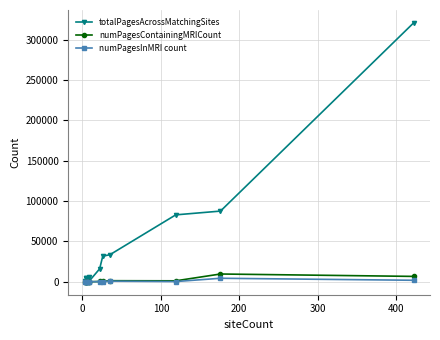

How many lines are shown in the chart?

3